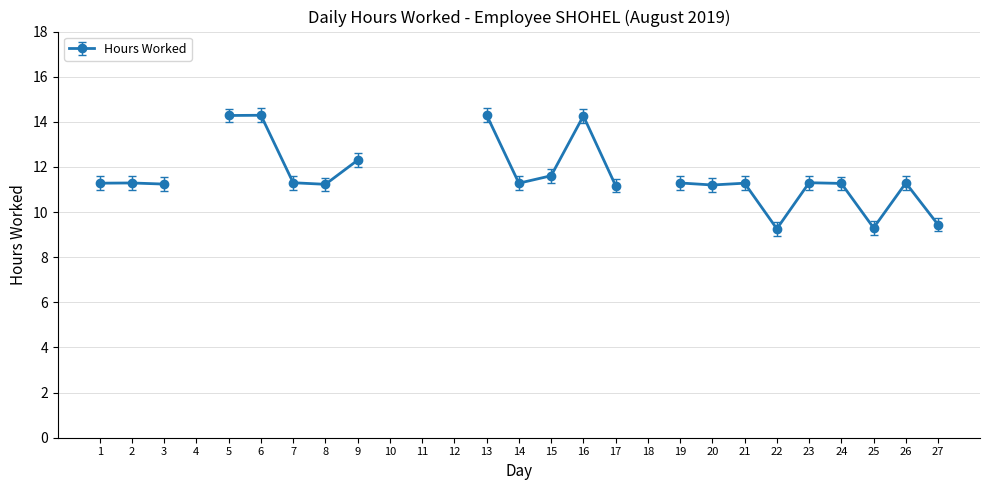

True or false: there are more than 0 points higher than both neighbors.

True